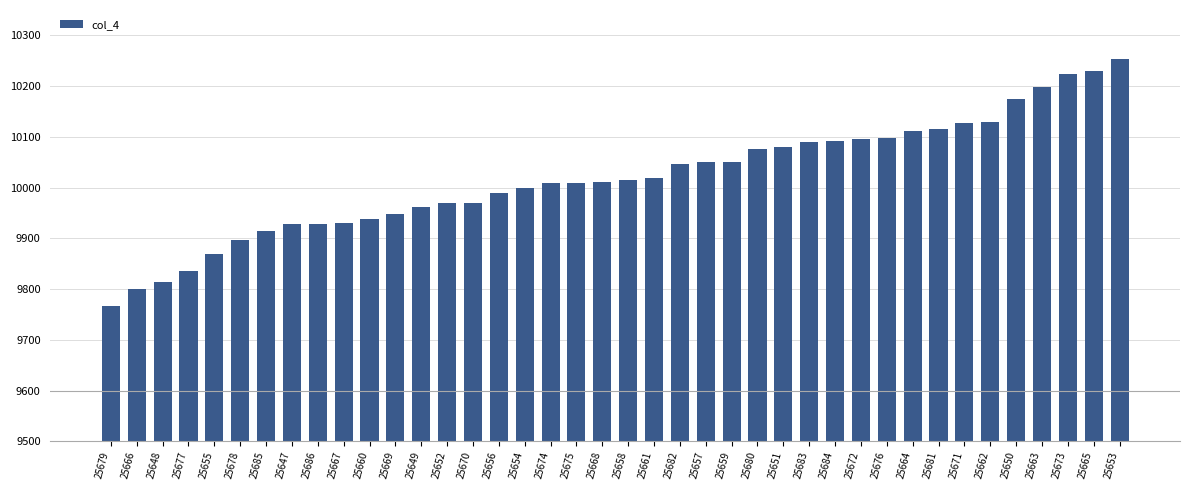

The value at 25653 is 6758. True or false?

False